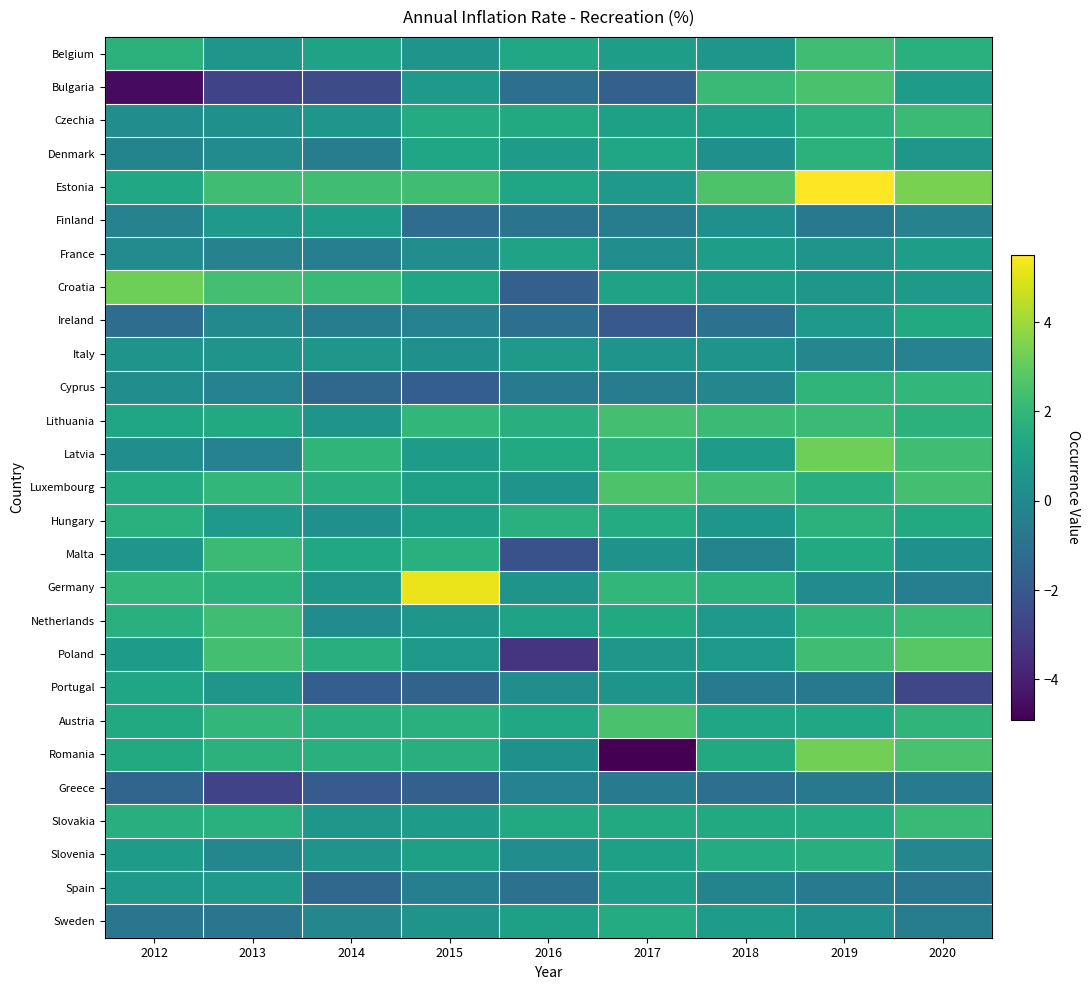

At which category is the sum across all series the highest?

2019